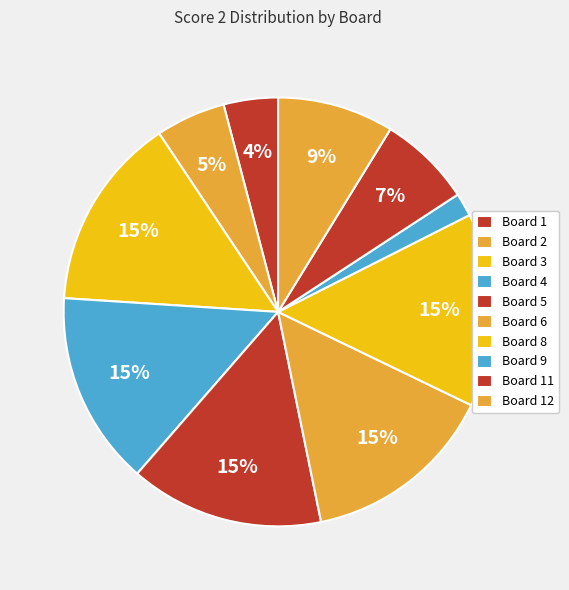

How many segments does this pie chart have?

10